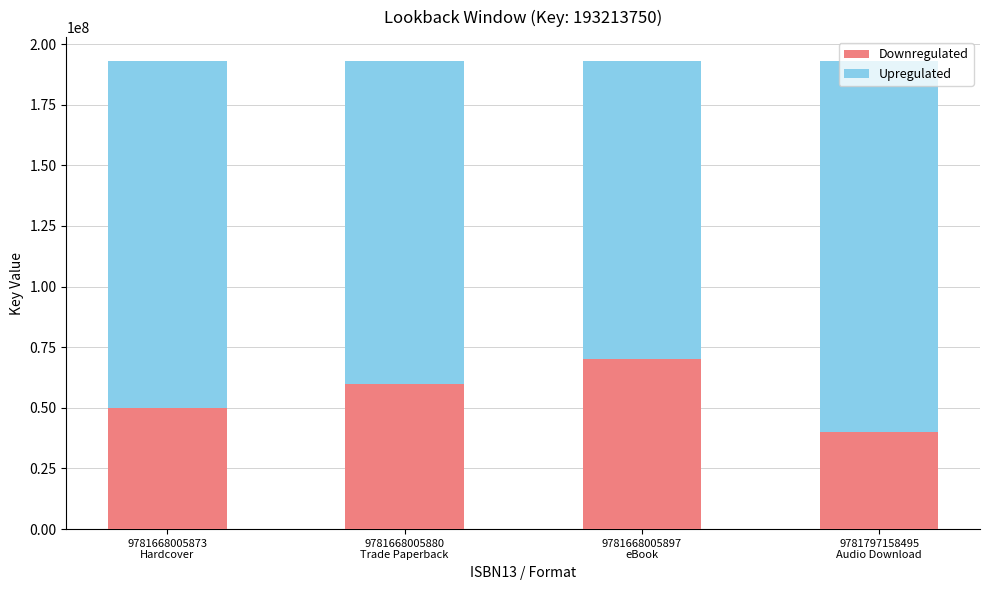

What is the highest value of the Downregulated series?

70000000